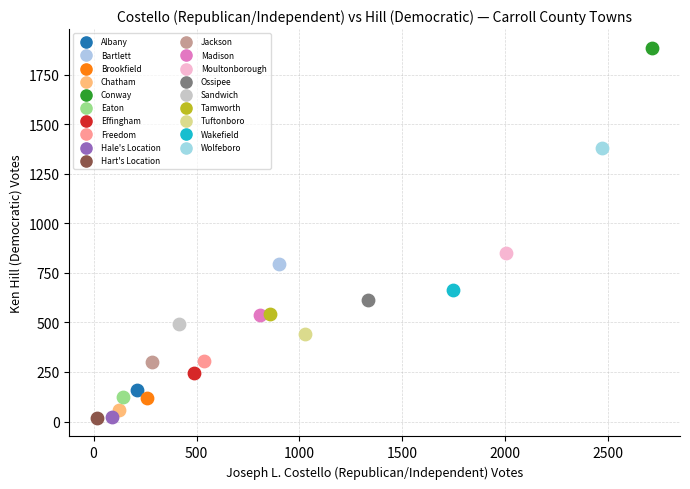

Which series reaches the maximum Y coordinate?

Conway